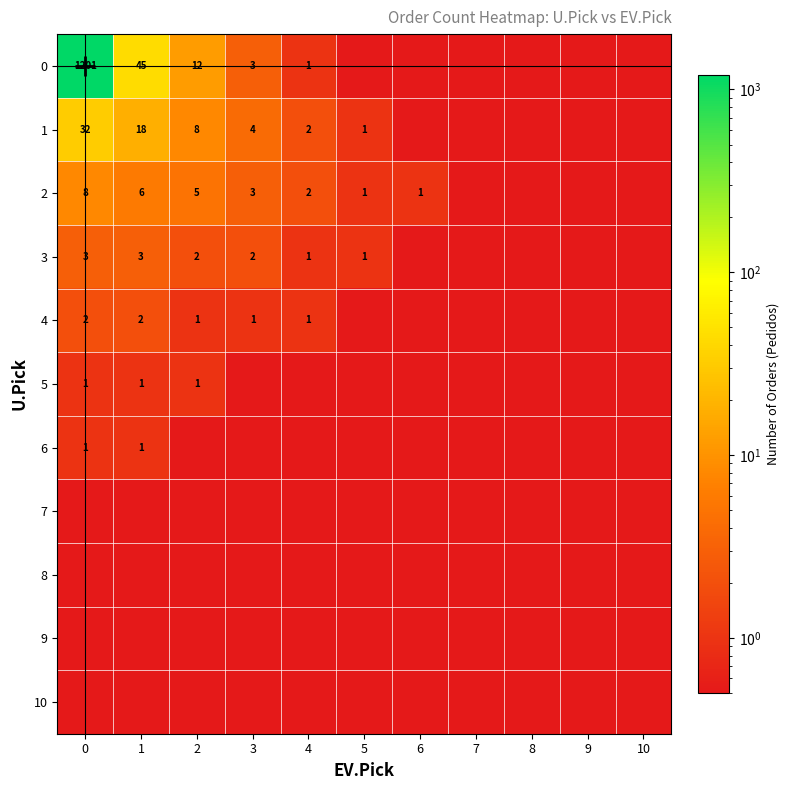

List the series in order of their peak value, lowest first.

7, 8, 9, 10, 5, 6, 4, 3, 2, 1, 0